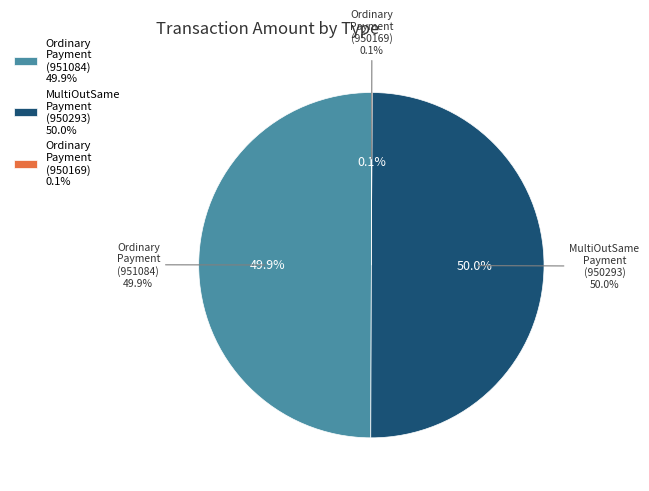

How many slices are in this pie chart?

3